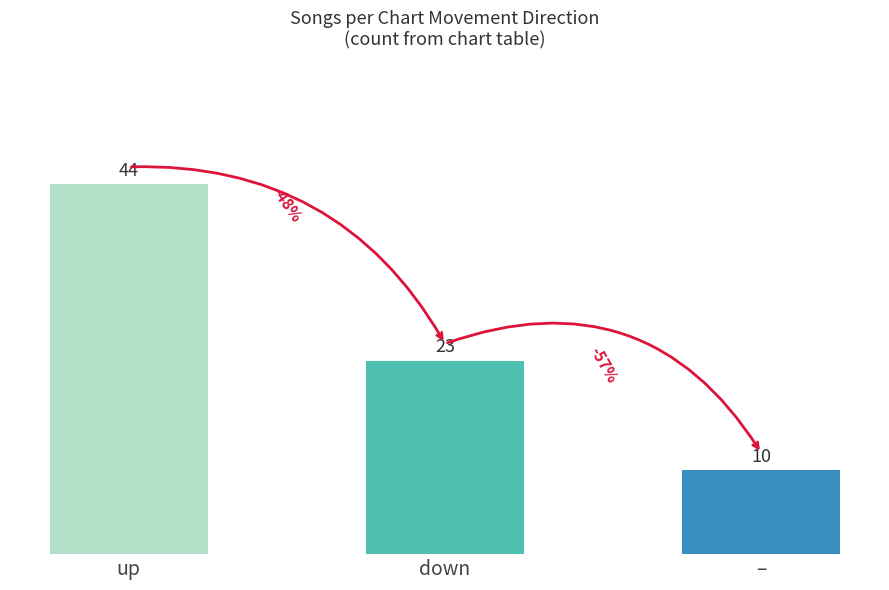

The value at – is 10. True or false?

True